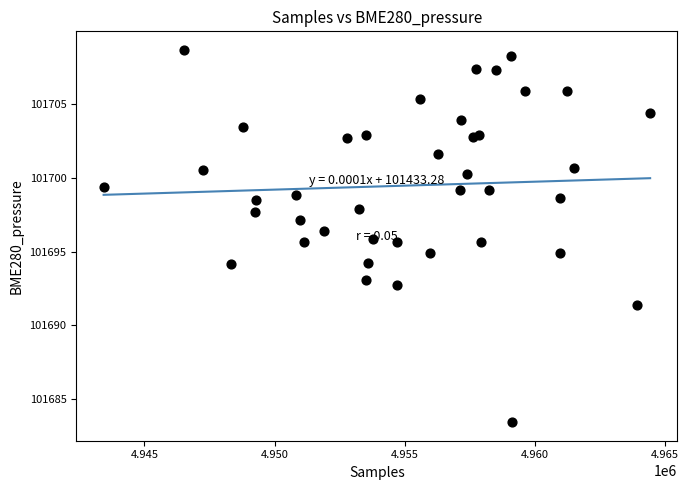

What is the range of Y values (max minus min)?

25.2